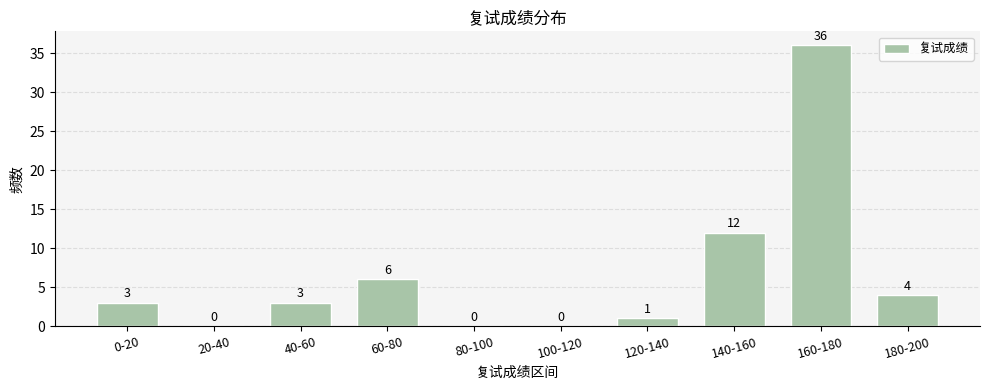

Reading left to right, what are all the values shown in this chart?

0-20=3	20-40=0	40-60=3	60-80=6	80-100=0	100-120=0	120-140=1	140-160=12	160-180=36	180-200=4